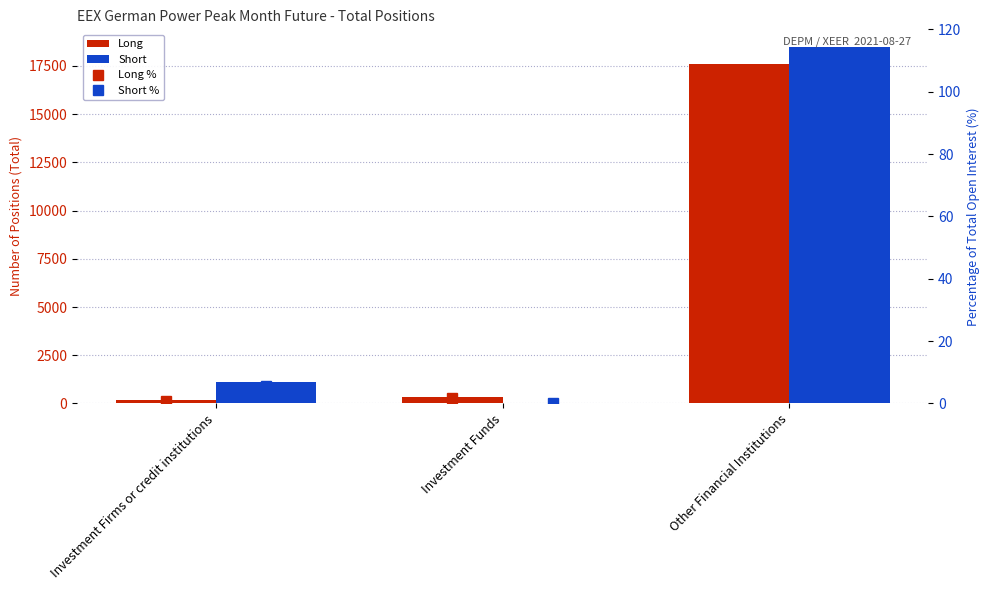

At how many categories does at least one series exceed 13933?

1